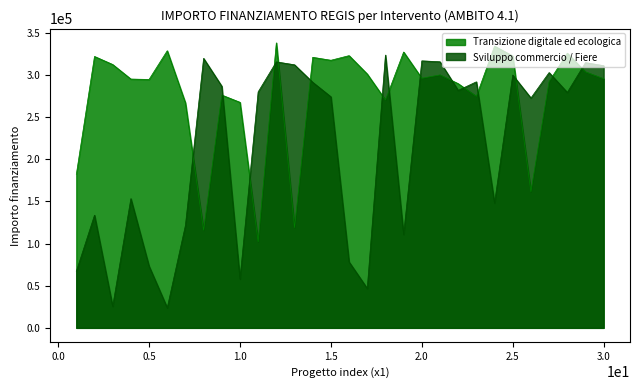

List the series in order of their overall mean, lowest first.

Sviluppo commercio / Fiere, Transizione digitale ed ecologica